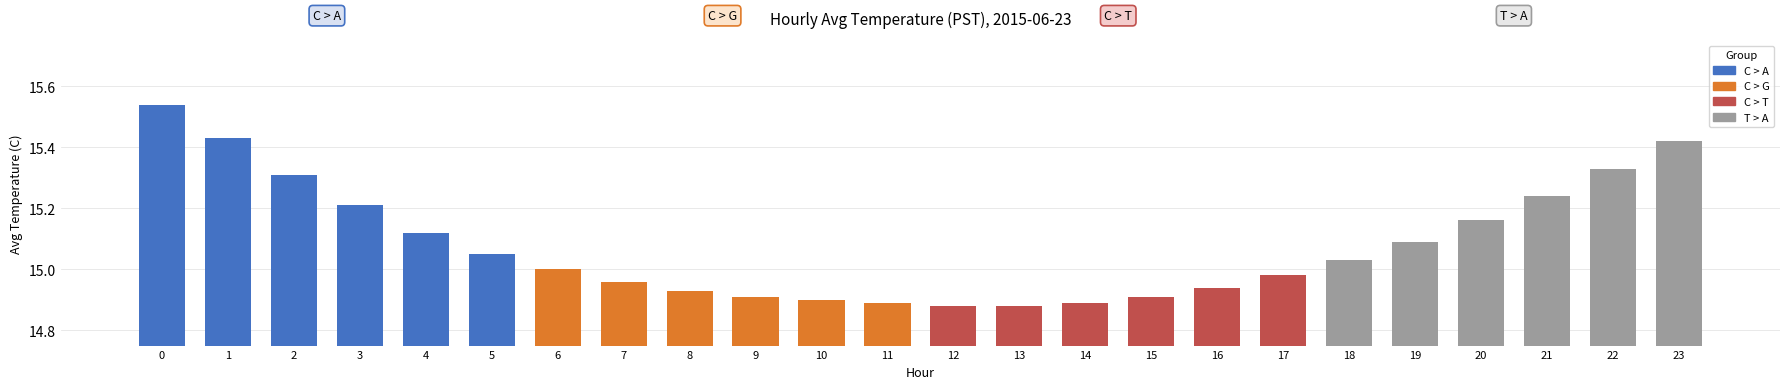

What is the average value?

15.1